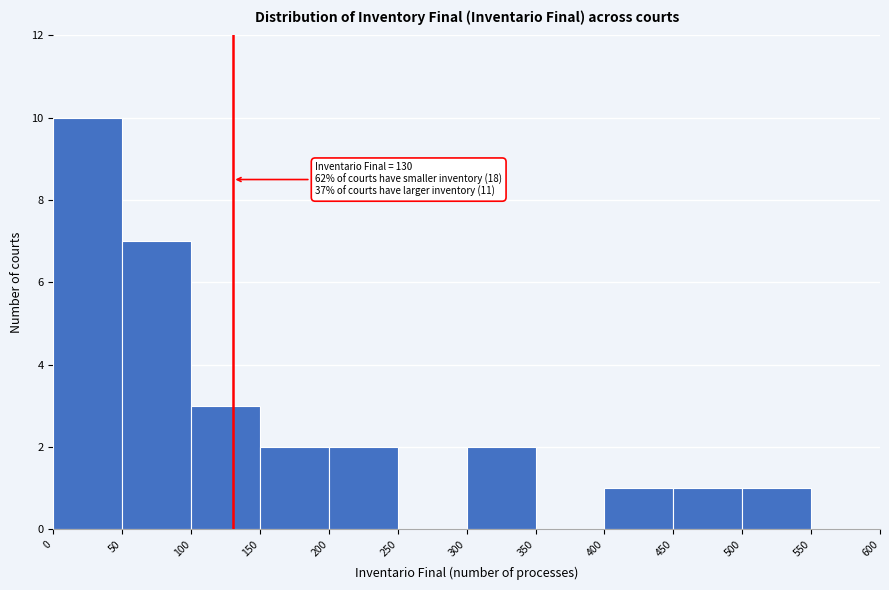

Which range on the x-axis has the tallest bar?

0 to 50